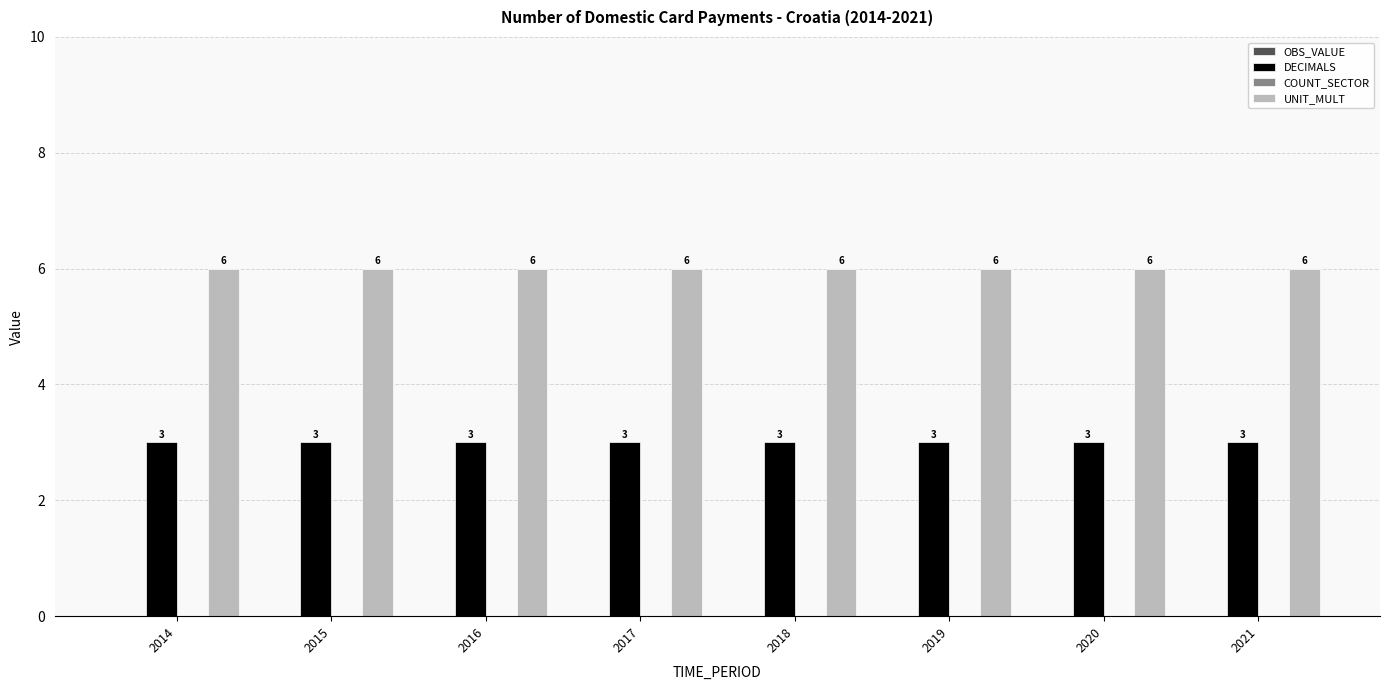

What is the difference between the highest and lowest values at 2016?

3